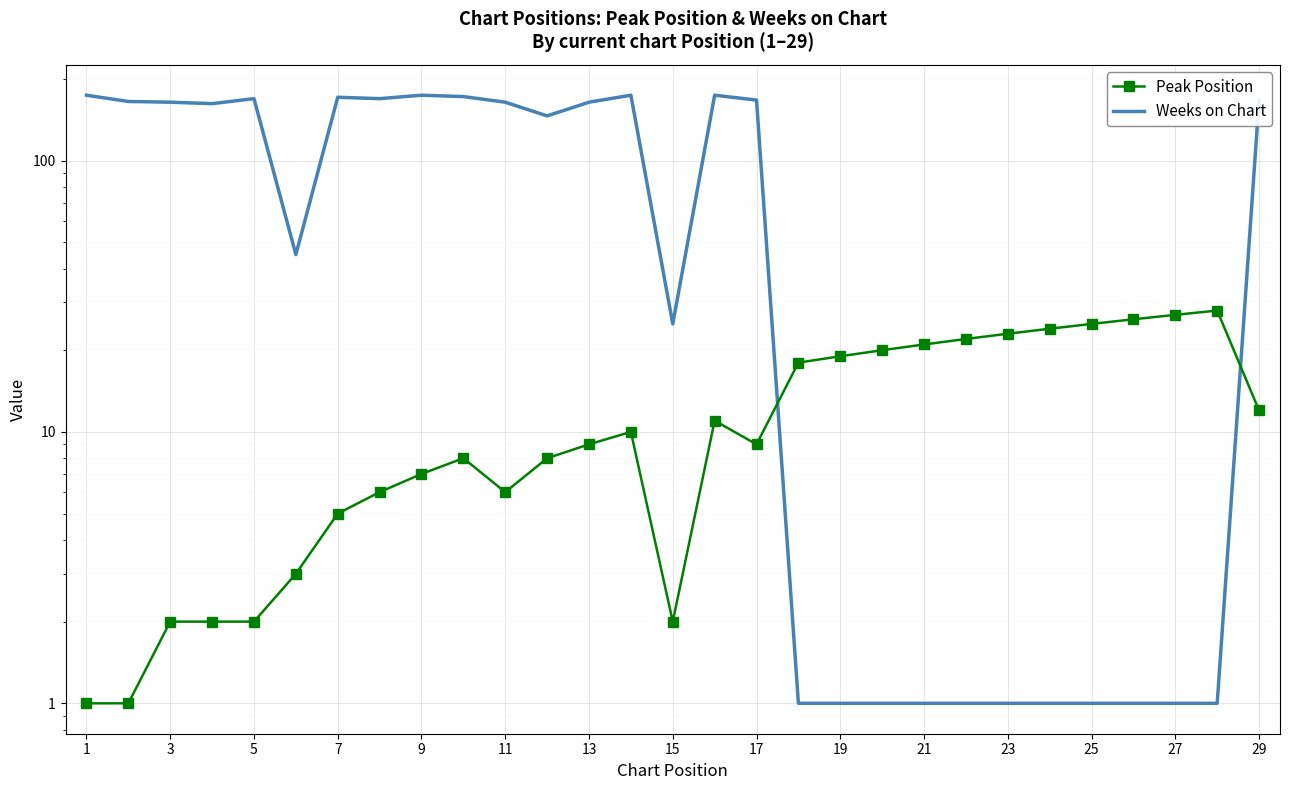

What is the difference between the maximum and minimum values in the Weeks on Chart series?

173